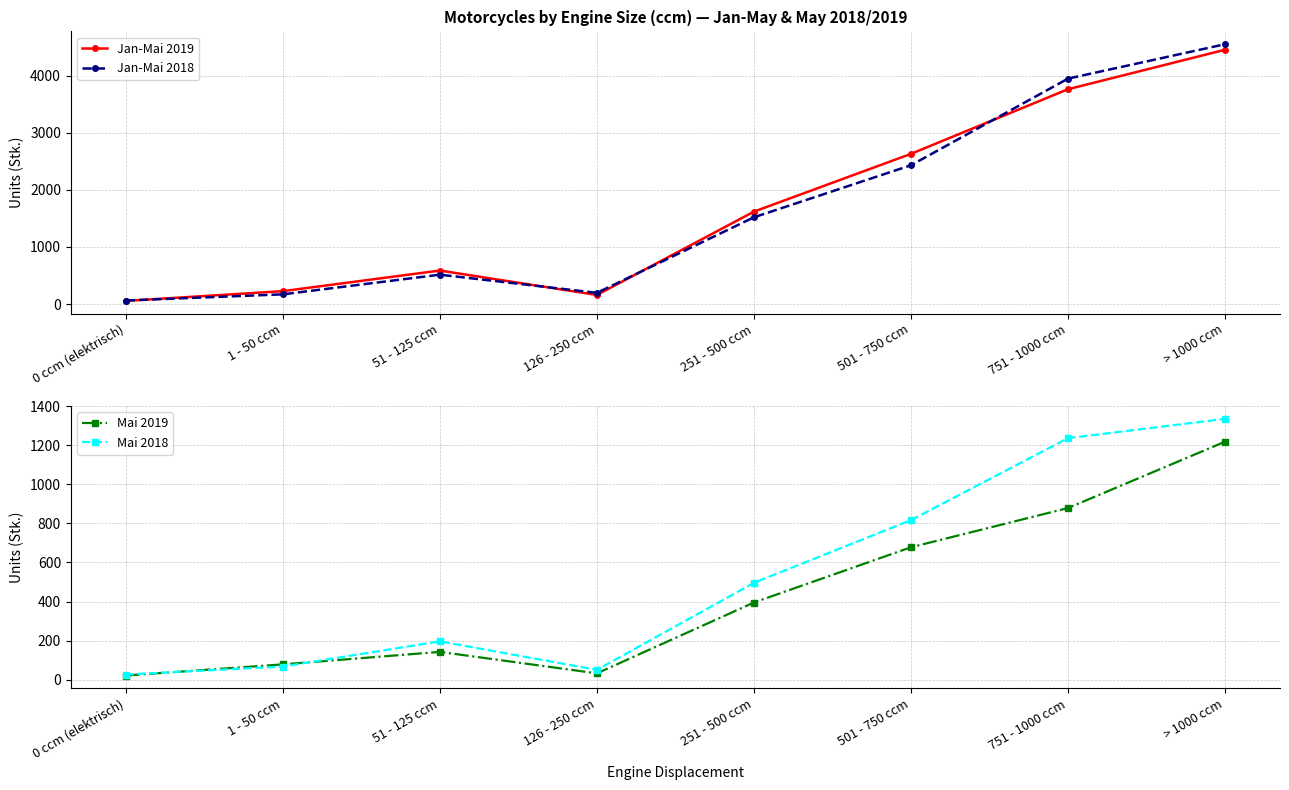

What position from the right is 751 - 1000 ccm?

2